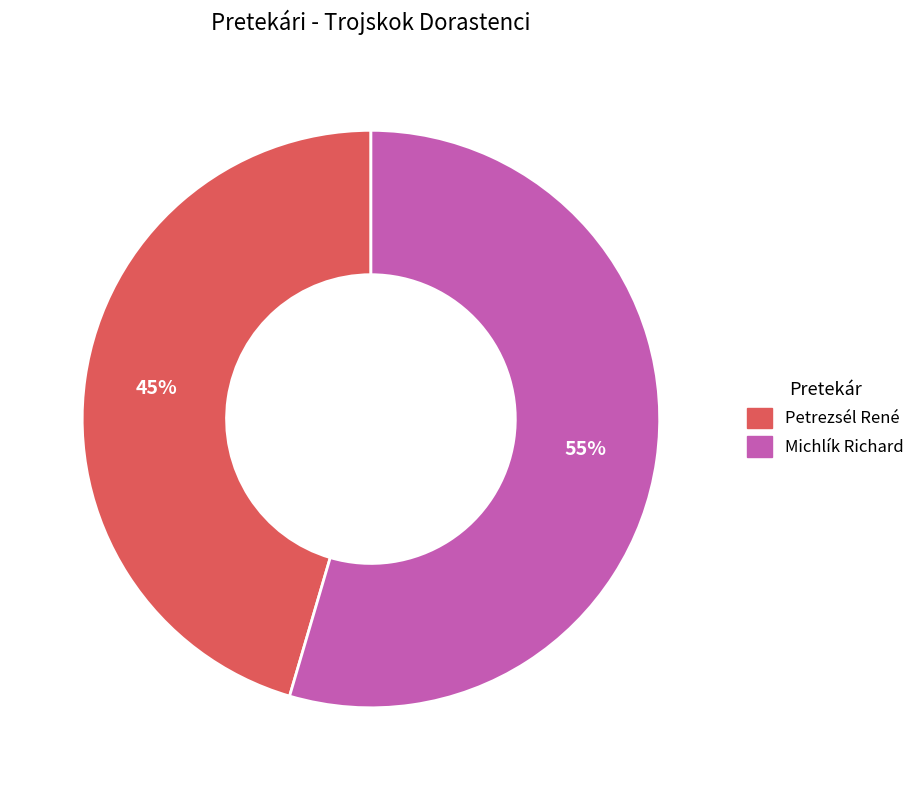

Which category has the smallest portion of the pie?

Petrezsél René